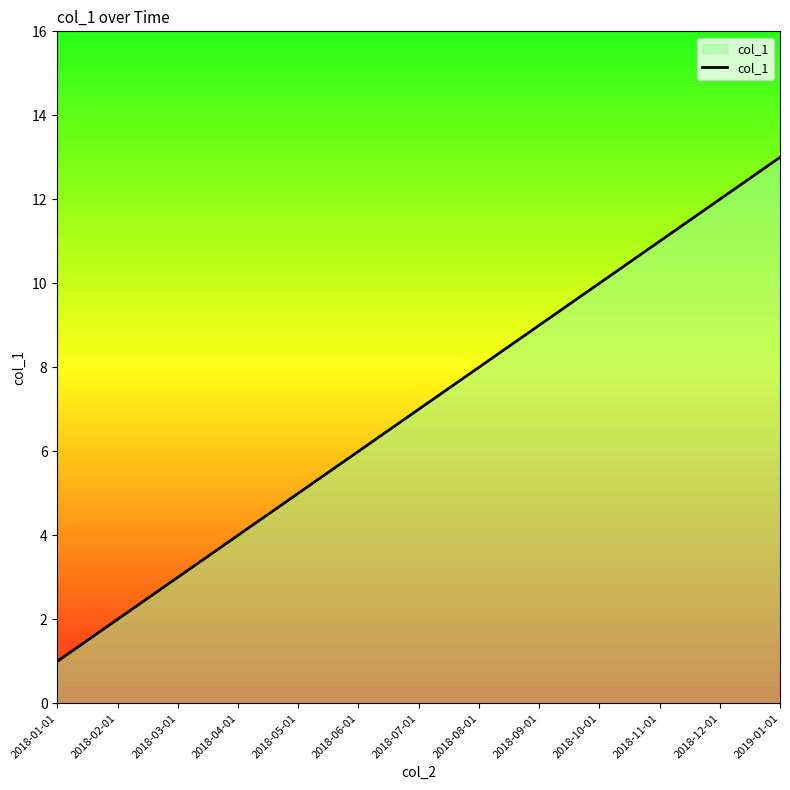

At which category does the chart reach its peak across all series?

2019-01-01